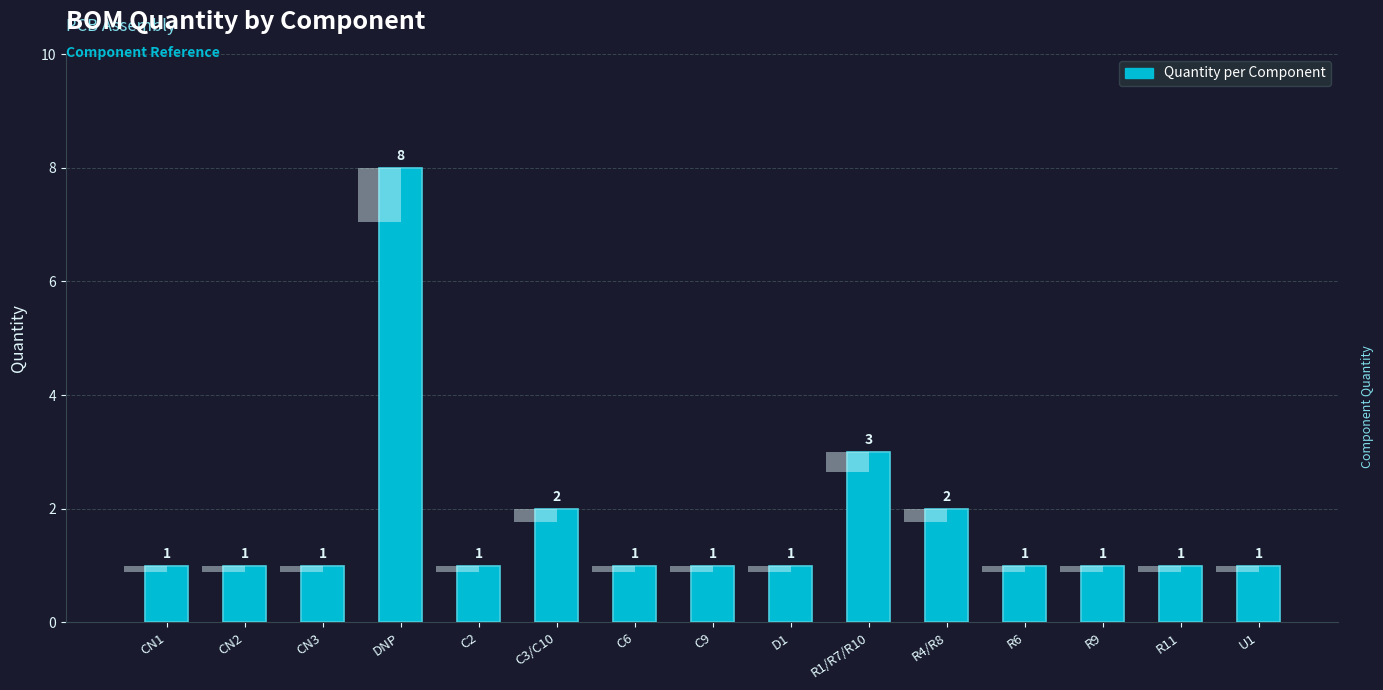

What is the label of the 2nd bar from the left?

CN2